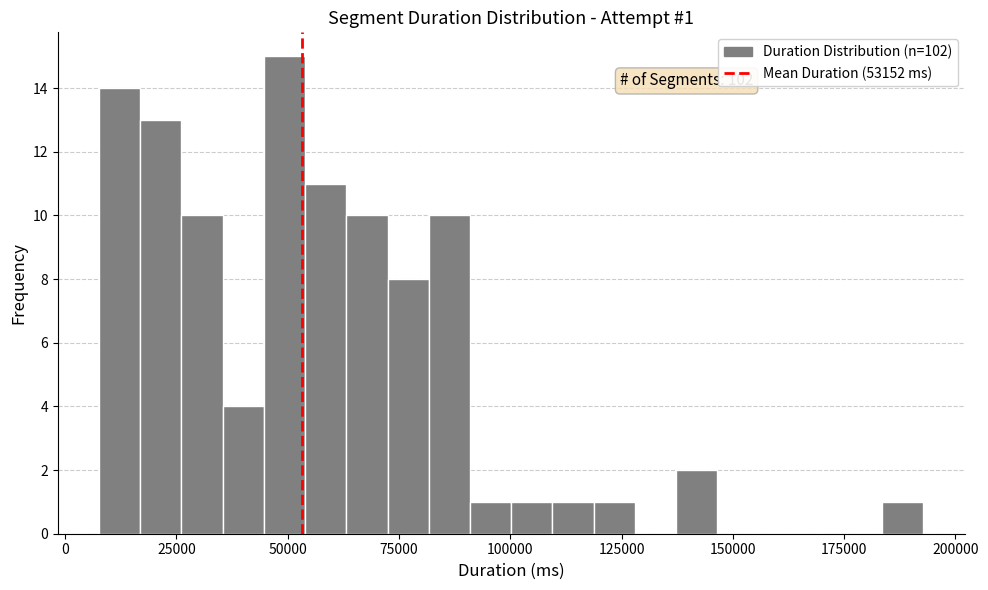

Around what value on the x-axis is the tallest bar? Give the approximate position of its centre, as read against the axis.

50000